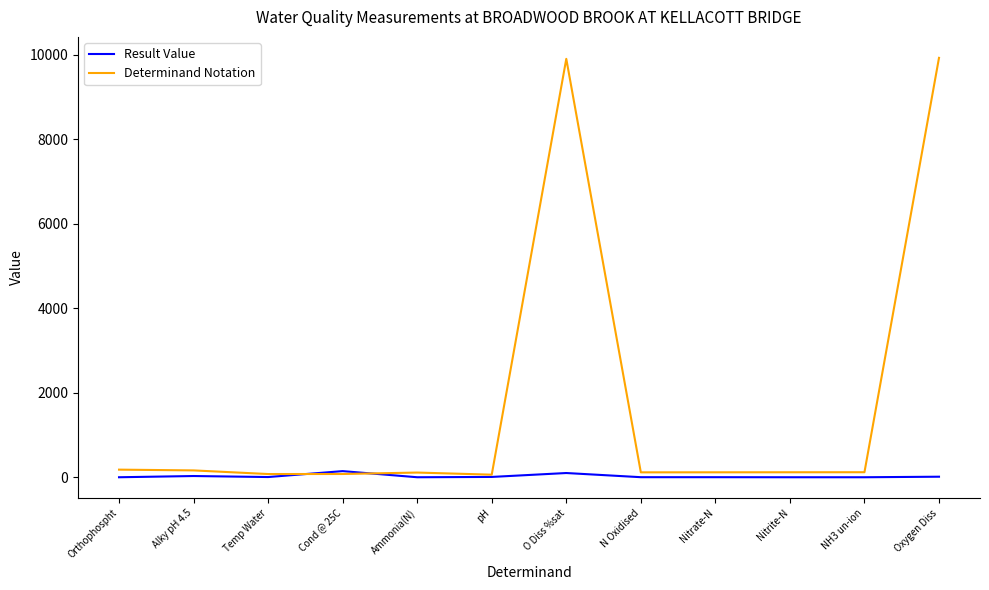

What is the sum of all Determinand Notation values?

20962.0